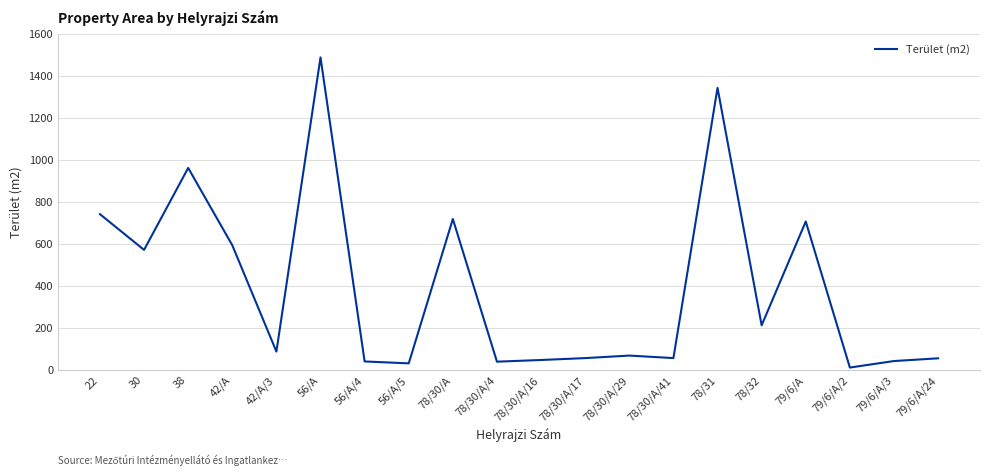

At which category does the data reach its first local valley?

30